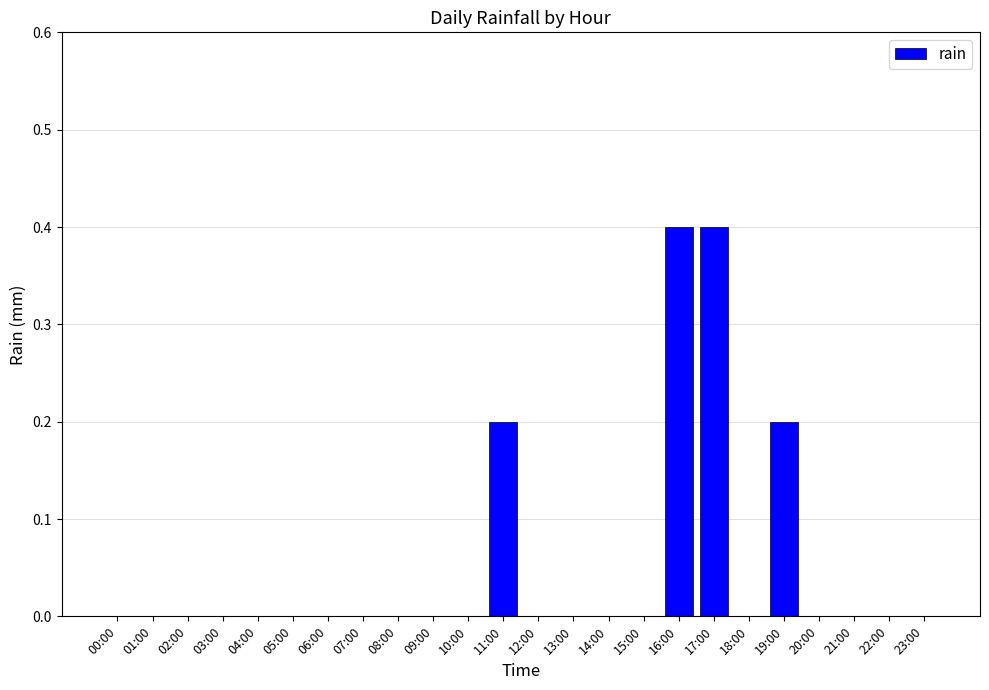

What is the sum of all values?

1.2